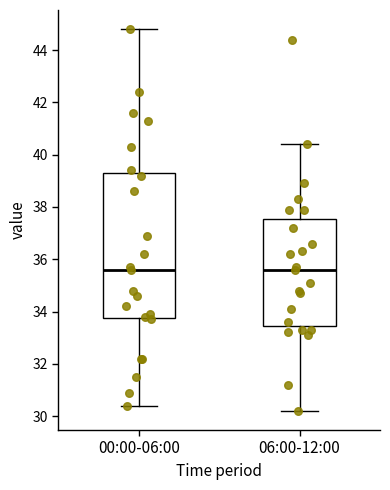

Which box is the tallest, from its lower edge to its upper edge?

00:00-06:00